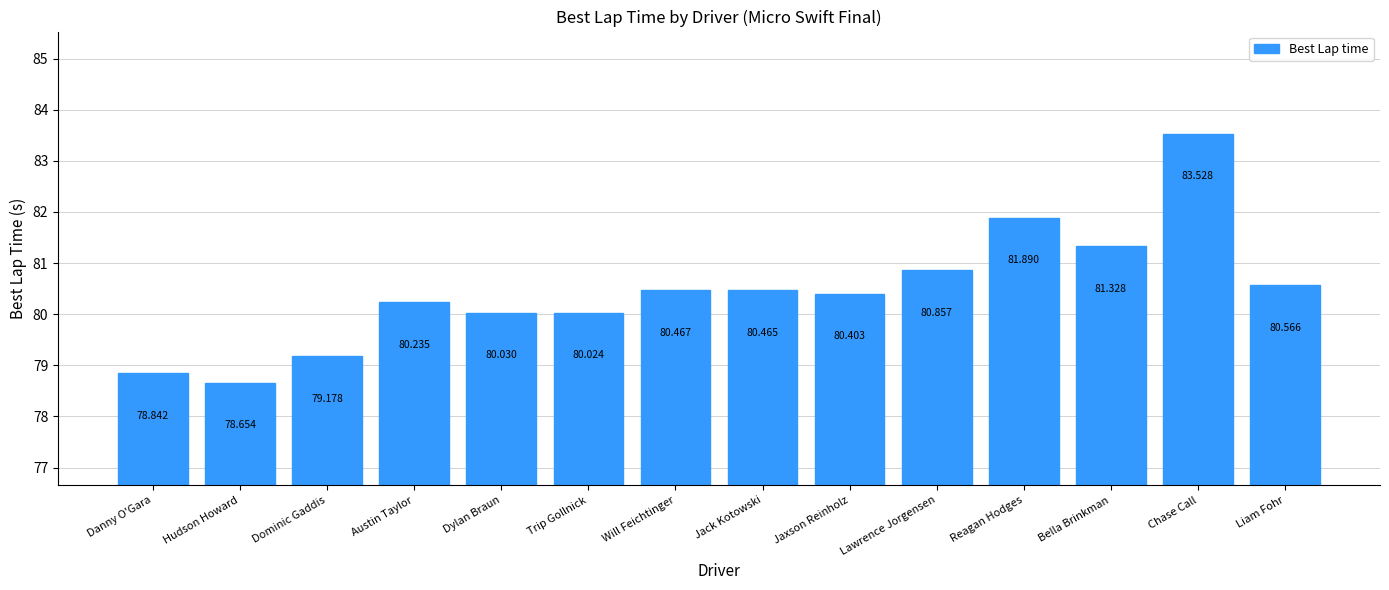

What is the maximum value shown in the chart?

83.5